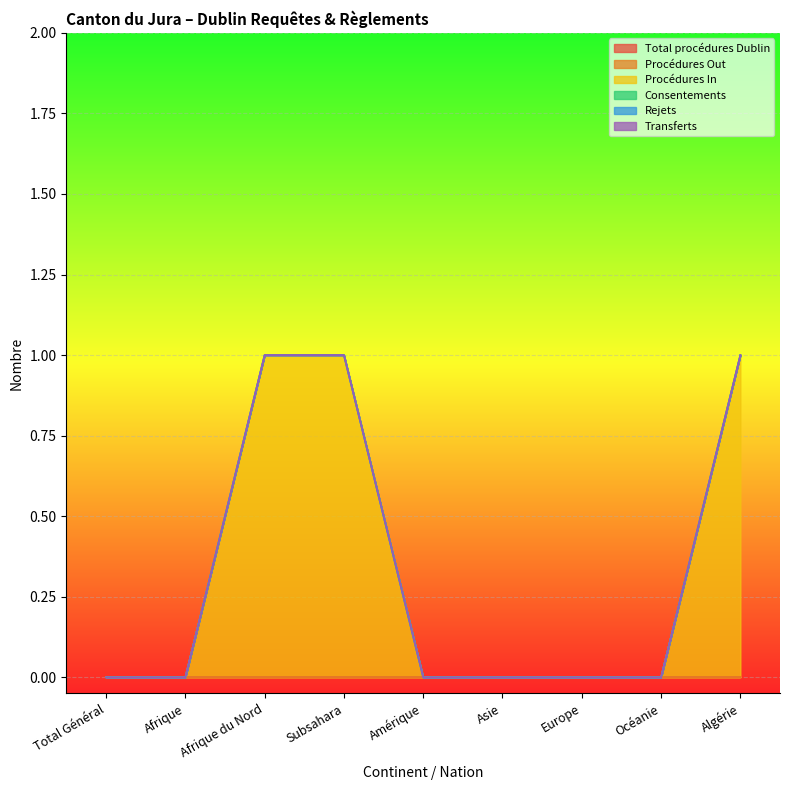

Reading left to right, transcribe all the data shown in this chart.

Total procédures Dublin: Total Général=0	Afrique=0	Afrique du Nord=0	Subsahara=0	Amérique=0	Asie=0	Europe=0	Océanie=0	Algérie=0
Procédures Out: Total Général=0	Afrique=0	Afrique du Nord=0	Subsahara=0	Amérique=0	Asie=0	Europe=0	Océanie=0	Algérie=0
Procédures In: Total Général=0	Afrique=0	Afrique du Nord=1	Subsahara=1	Amérique=0	Asie=0	Europe=0	Océanie=0	Algérie=1
Consentements: Total Général=0	Afrique=0	Afrique du Nord=0	Subsahara=0	Amérique=0	Asie=0	Europe=0	Océanie=0	Algérie=0
Rejets: Total Général=0	Afrique=0	Afrique du Nord=0	Subsahara=0	Amérique=0	Asie=0	Europe=0	Océanie=0	Algérie=0
Transferts: Total Général=0	Afrique=0	Afrique du Nord=0	Subsahara=0	Amérique=0	Asie=0	Europe=0	Océanie=0	Algérie=0